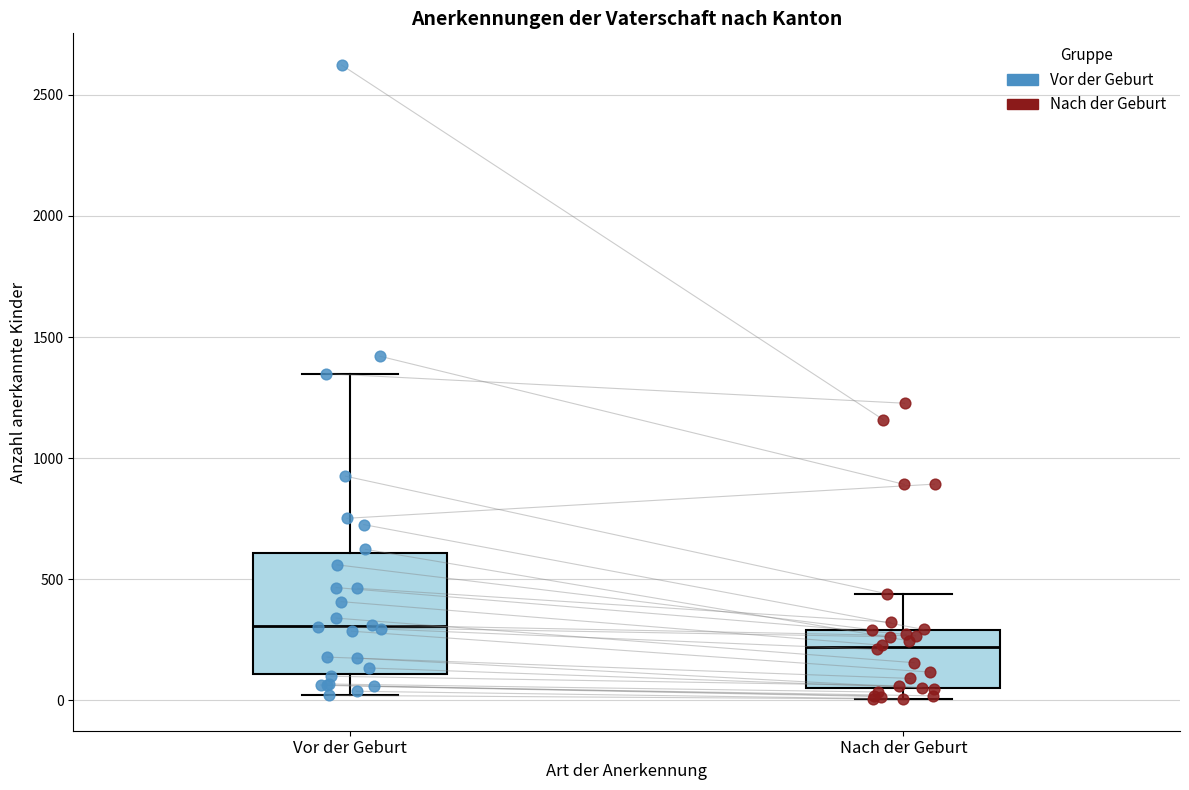

Where does the upper whisker of the box for Vor der Geburt end on the y-axis? The values are not printed on the chart, so give them approximately, as read against the axis.

1350